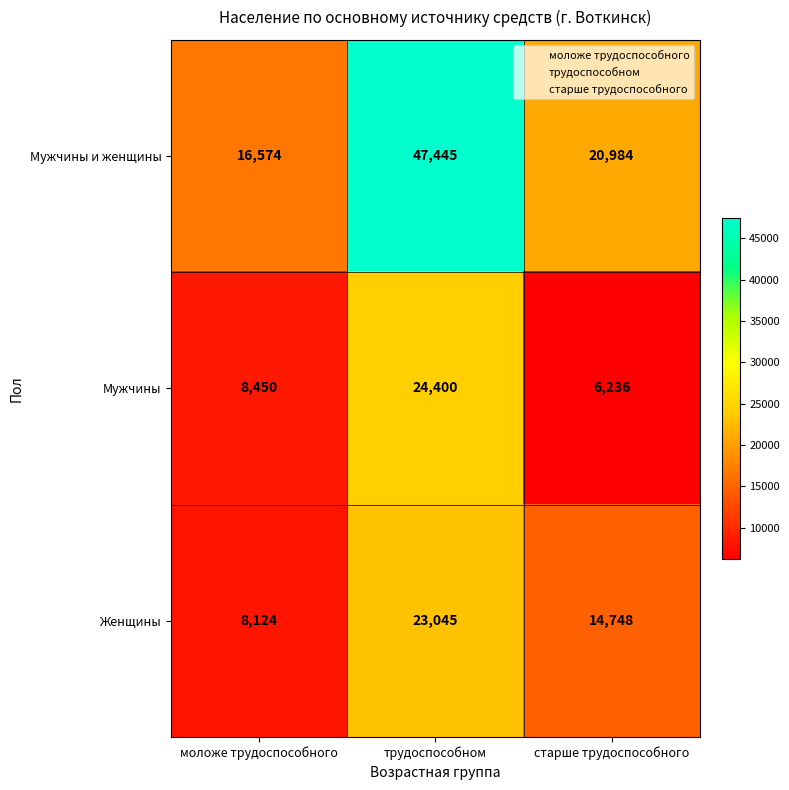

Which series has the largest range (max minus min)?

Мужчины и женщины